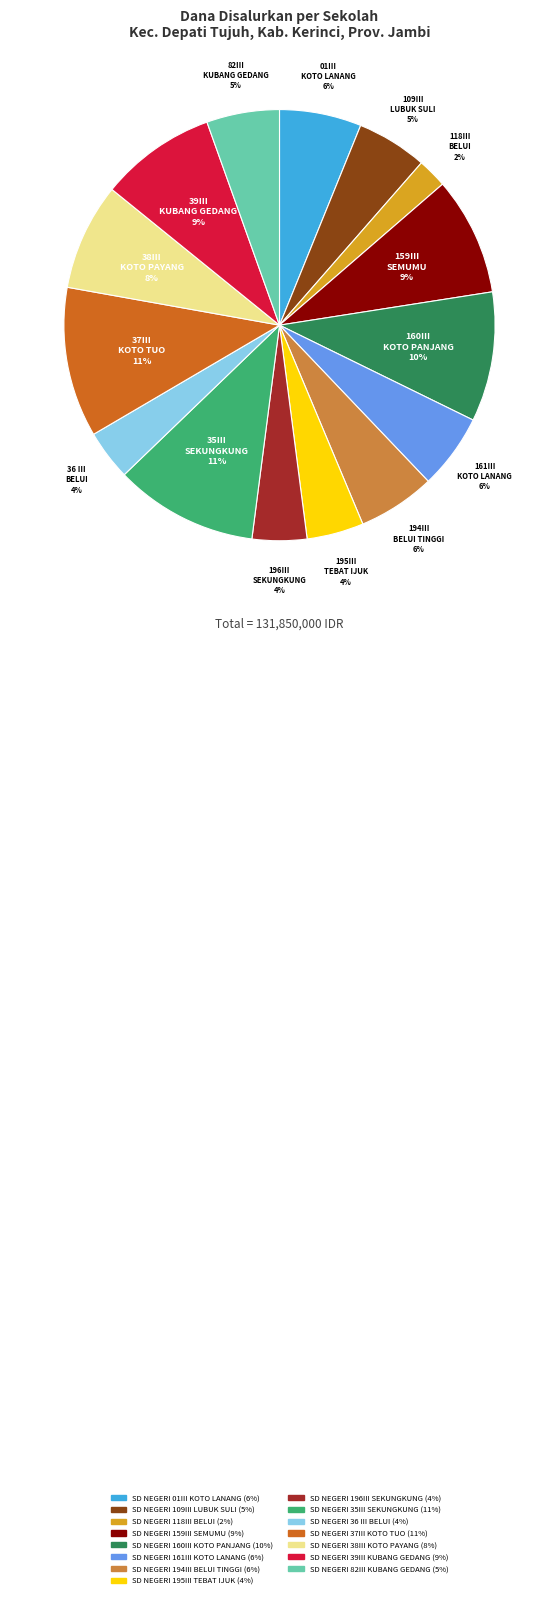

To the nearest percent, what is the combined percentage of SD NEGERI 194III BELUI TINGGI and SD NEGERI 01III KOTO LANANG?

12%